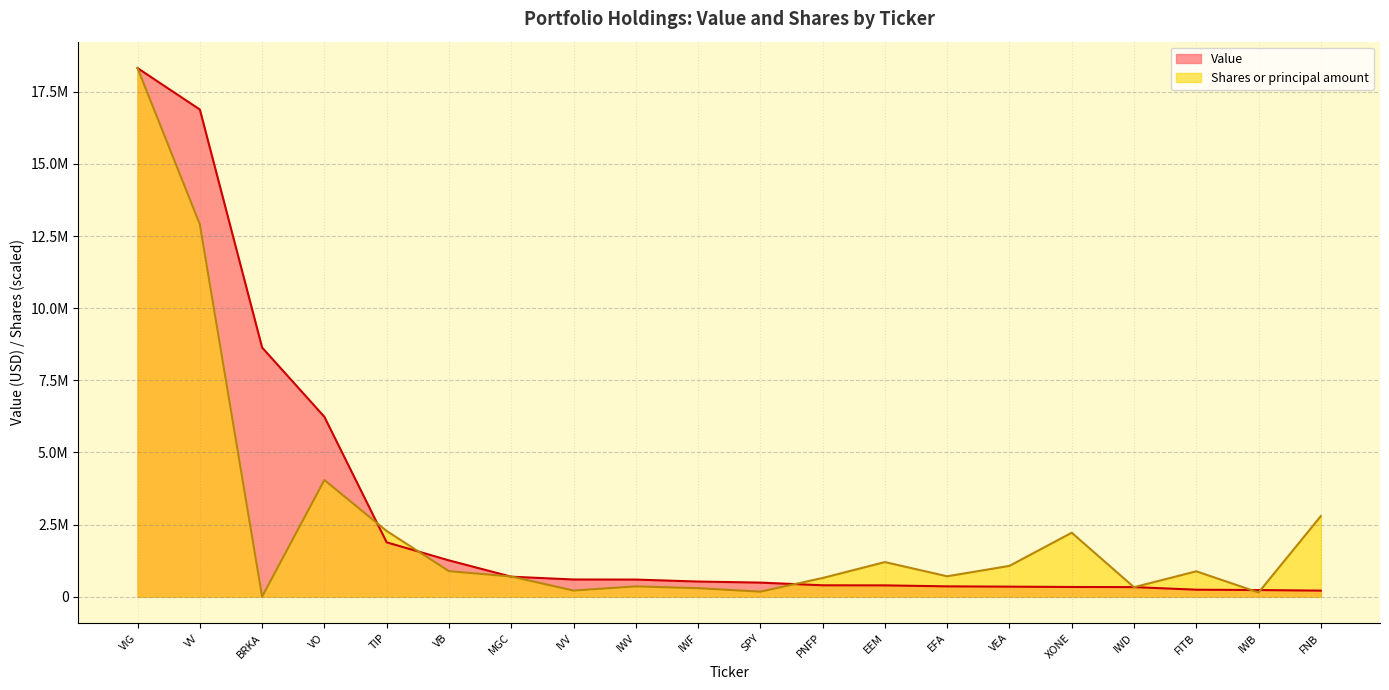

How many intersections are there between Shares or principal amount and Value?

9